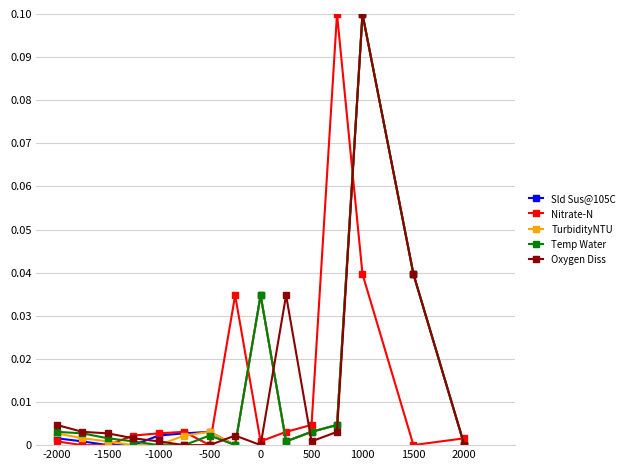

Does the chart have visible grid lines?

Yes